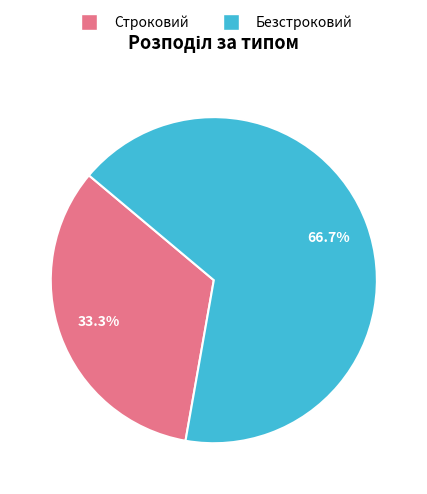

Combined, what portion of the pie is Безстроковий and Строковий?

100.0%